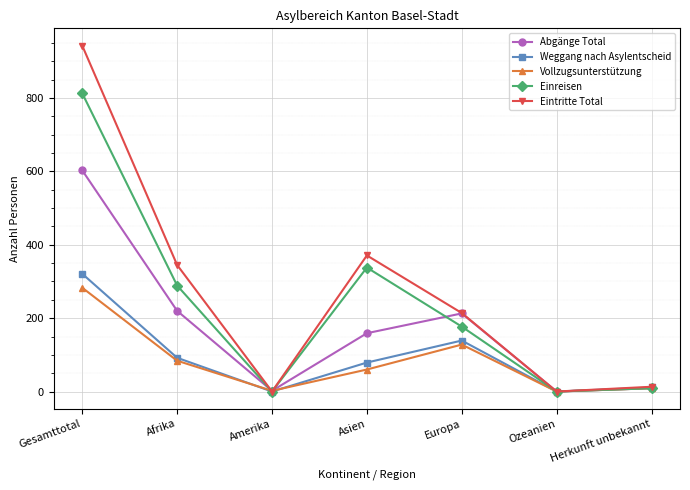

Is the value of Weggang nach Asylentscheid at Afrika greater than the value of Abgänge Total at Afrika?

No